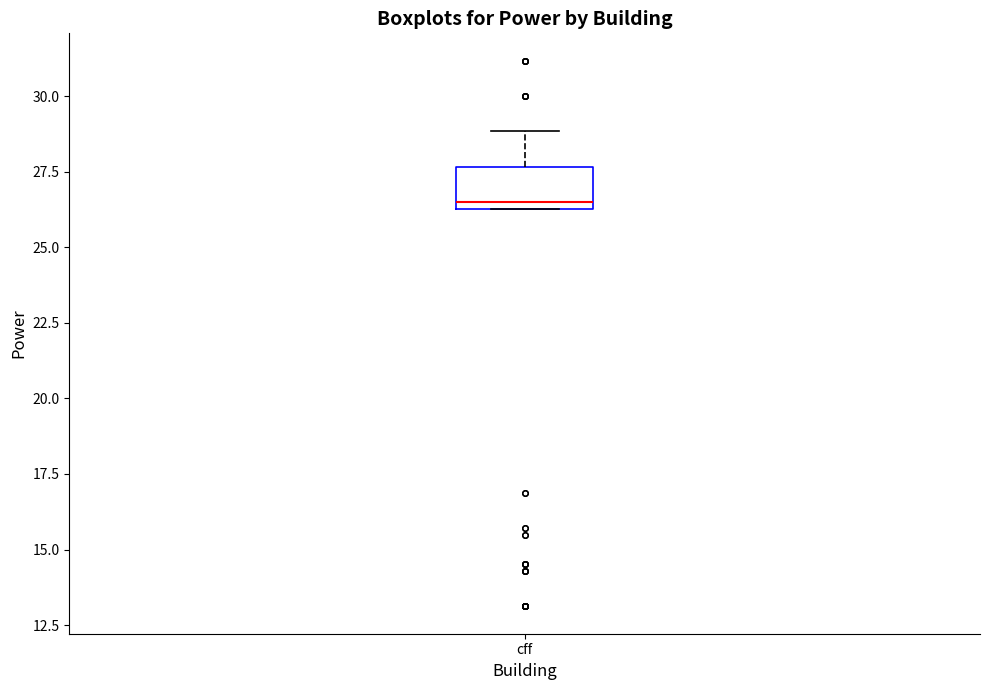

Read this box plot against the y-axis: the position of the median line, the range covered by the box, and the ends of both whiskers. The values are not printed on the chart, so give them approximately, as read against the axis.

median 26.5 (just above the box's lower edge), box 26.5 to 27.5, whiskers 26.5 to 29.0